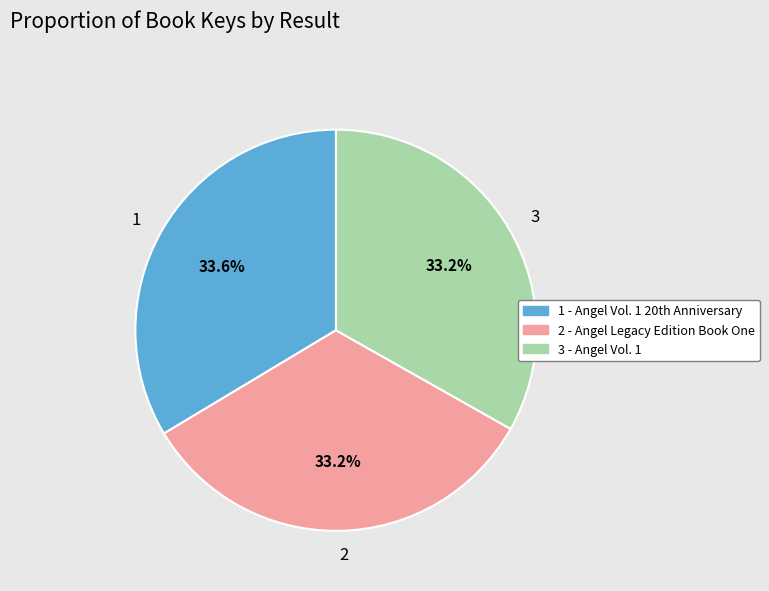

To the nearest percent, what is the average slice percentage?

33%